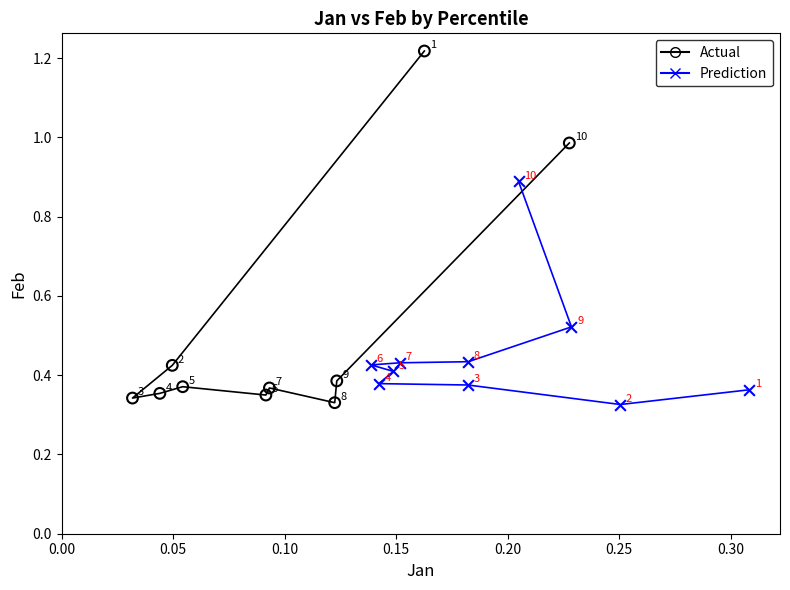

Which series reaches the maximum Y coordinate?

Actual